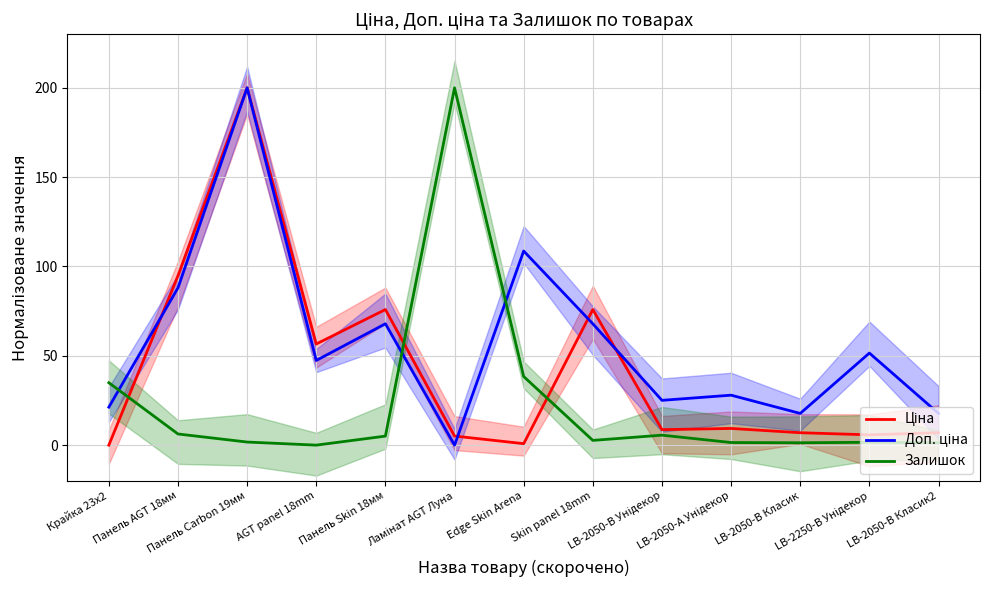

What is the label of the 11th point from the right?

Панель Carbon 19мм